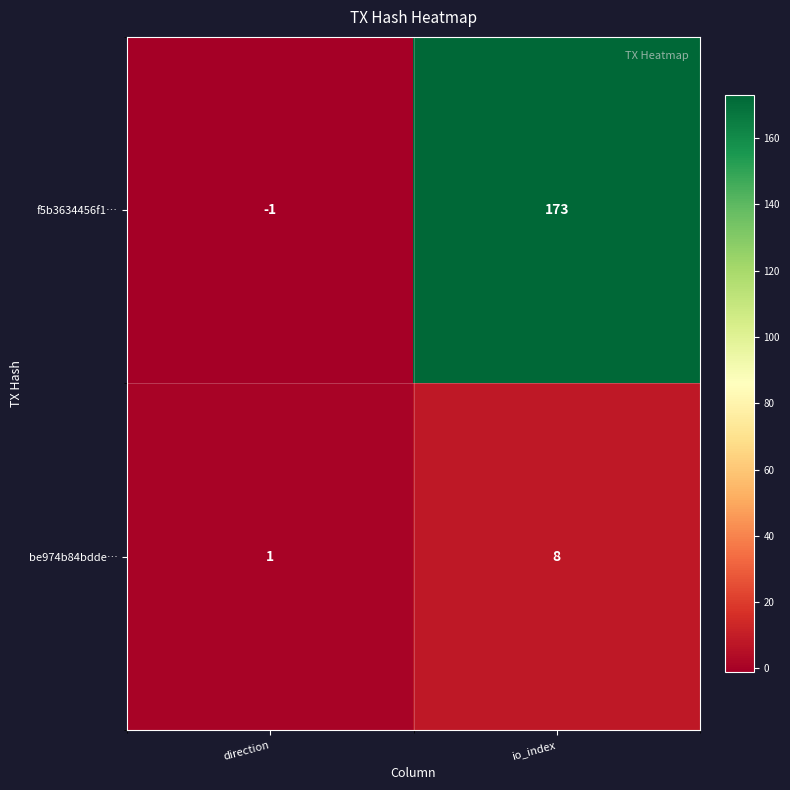

True or false: f5b3634456f1… has a value of 173 at io_index.

True